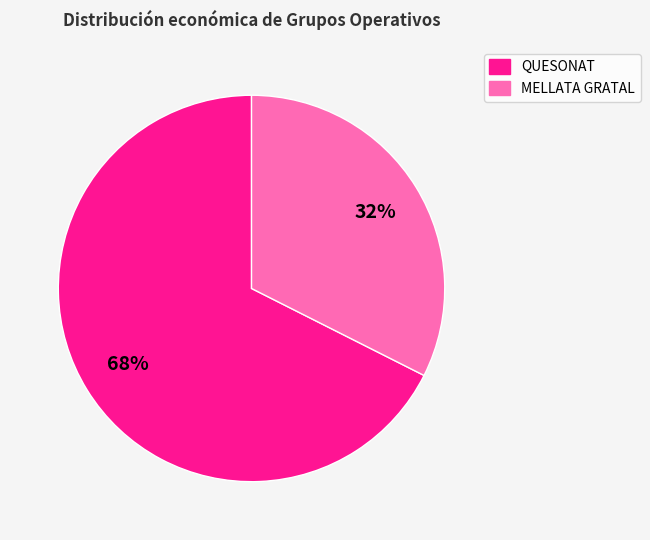

Rank the categories by value from lowest to highest.

MELLATA GRATAL, QUESONAT